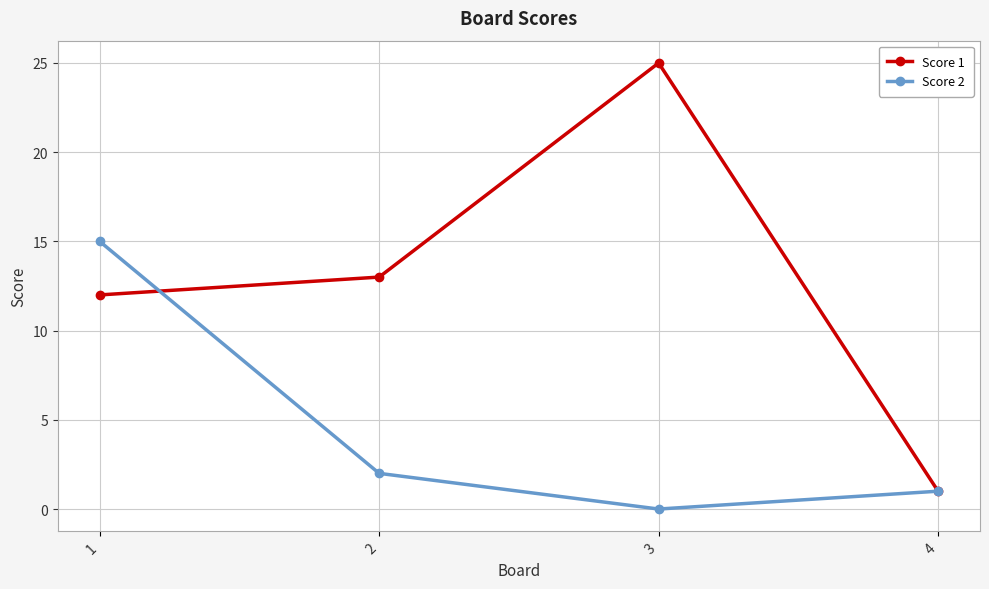

List the series in order of their overall mean, highest first.

Score 1, Score 2